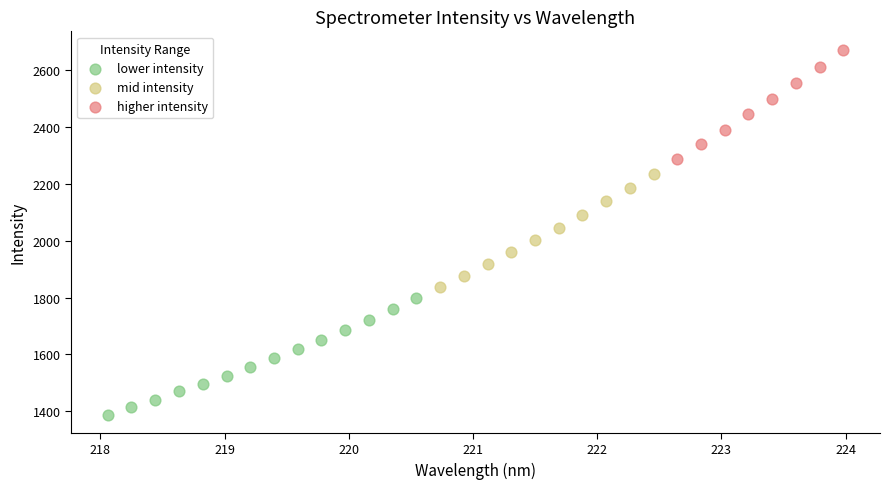

Which series contains the lowest Y value?

lower intensity